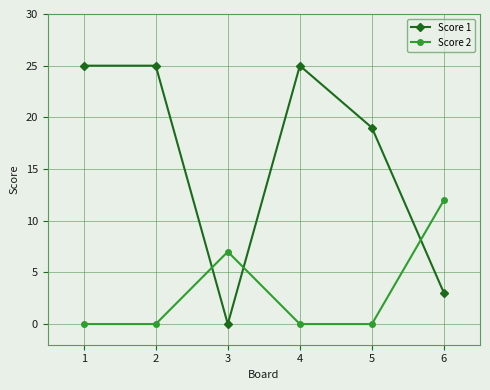

What is the value of the Score 1 point at the 1st from the left?

25